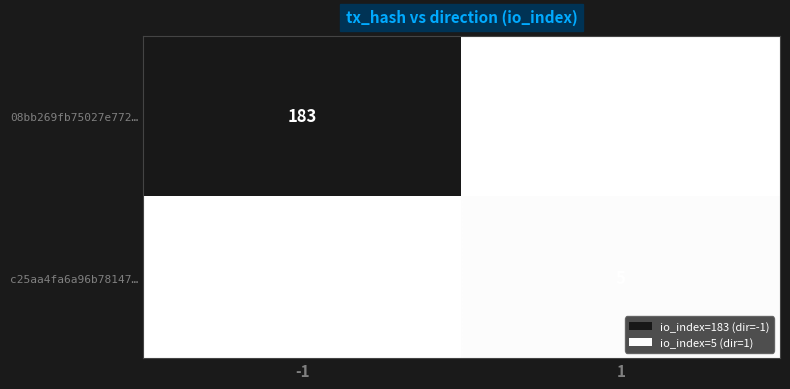

Is the value of c25aa4fa6a96b78147… at 1 greater than the value of 08bb269fb75027e772… at -1?

No